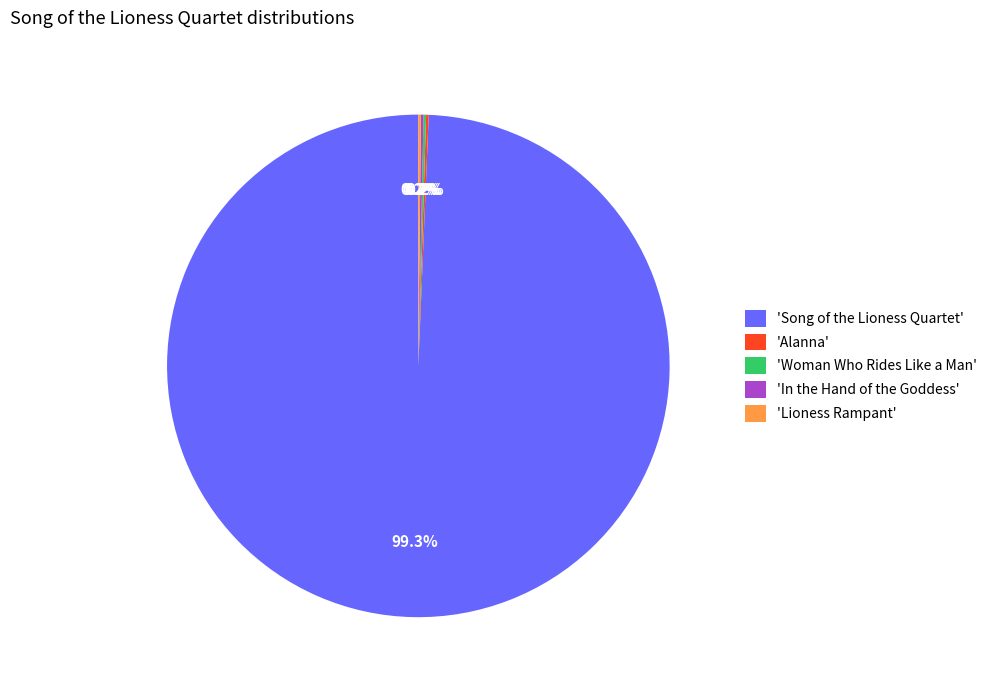

Which category accounts for the majority?

'Song of the Lioness Quartet'